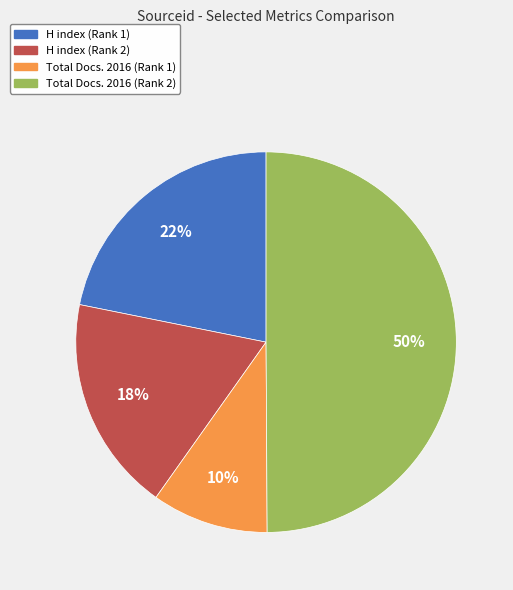

How many slices are in this pie chart?

4